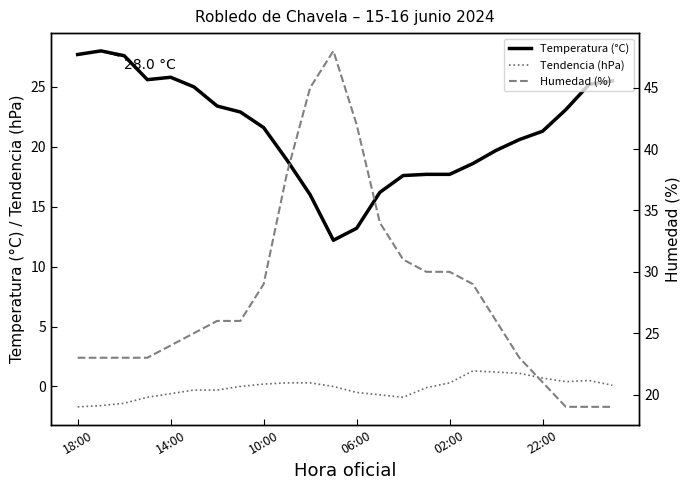

The Temperatura (°C) series shows 17.7 at 02:00. True or false?

True